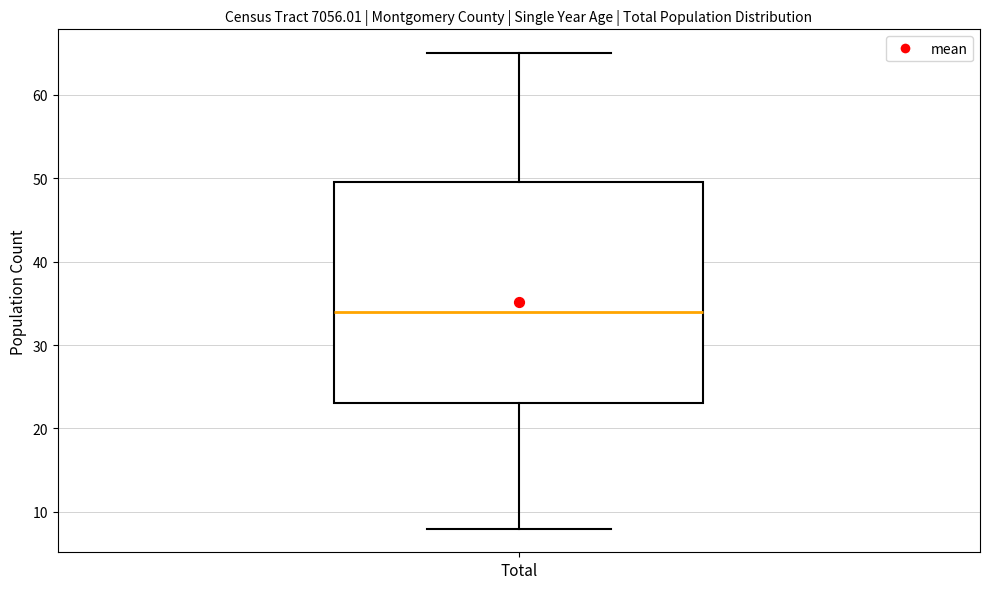

Transcribe this box plot: give where the median line is, the range the box spans, and where the two whiskers end, as read against the y-axis. The values are not printed on the chart, so give them approximately, as read against the axis.

median 34, box 23 to 50, whiskers 8 to 65